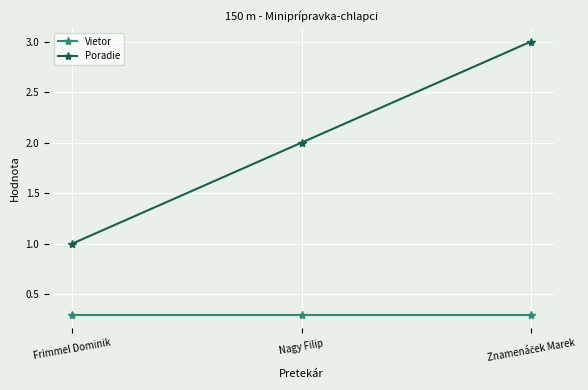

What is the value of the Poradie point at the 2nd from the left?

2.0